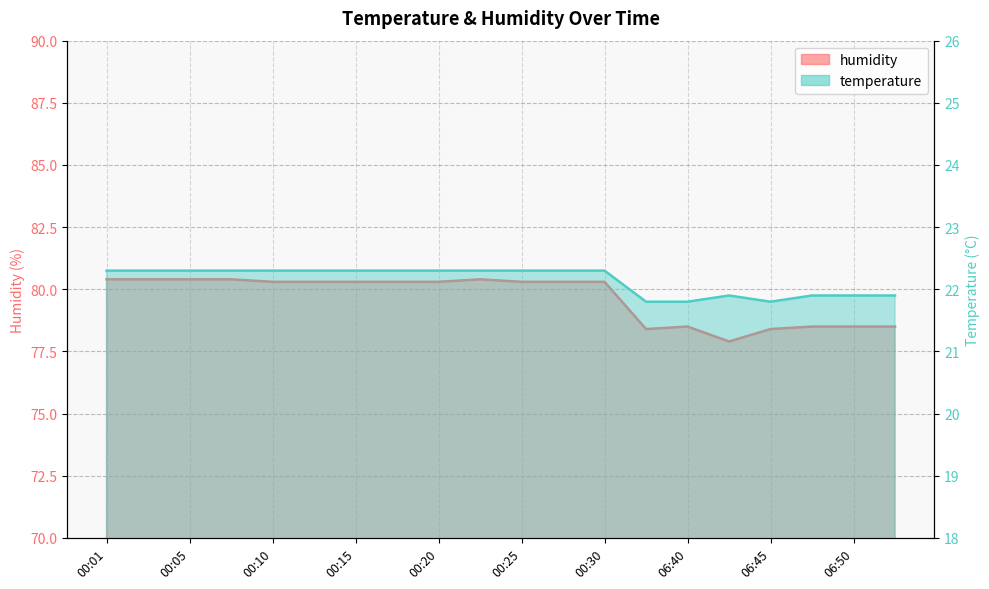

Where does the humidity series first go above 80?

00:01